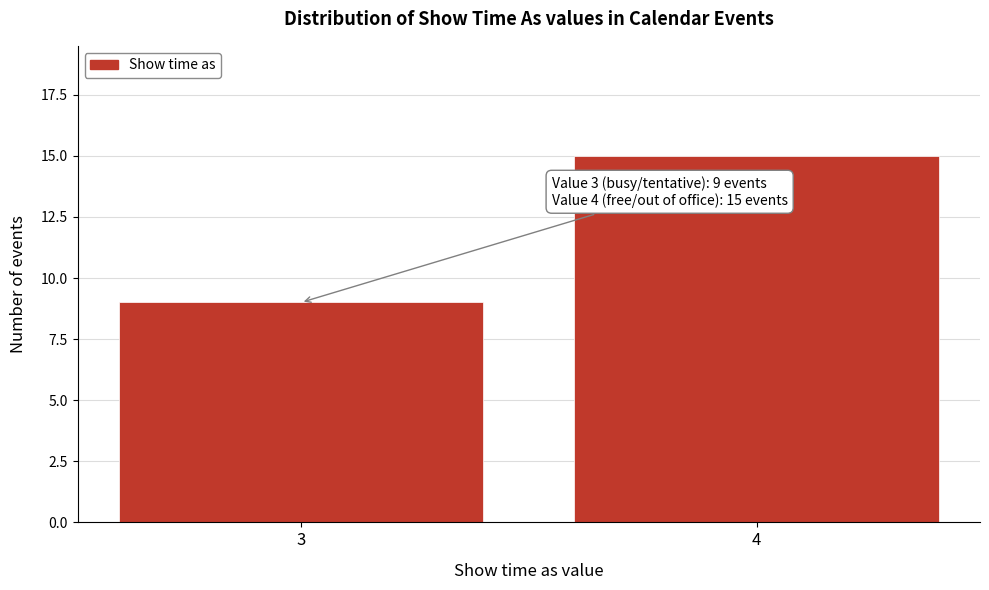

Reading left to right, what are all the values shown in this chart?

3=9	4=15